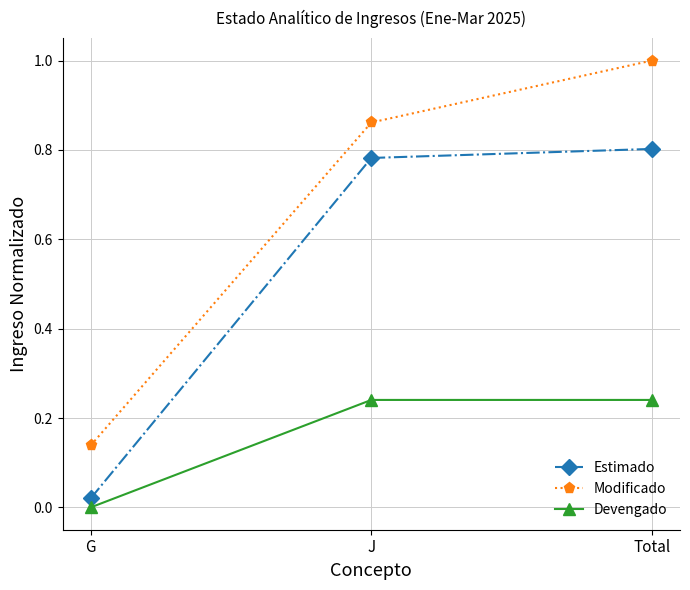

What position from the left is Total?

3